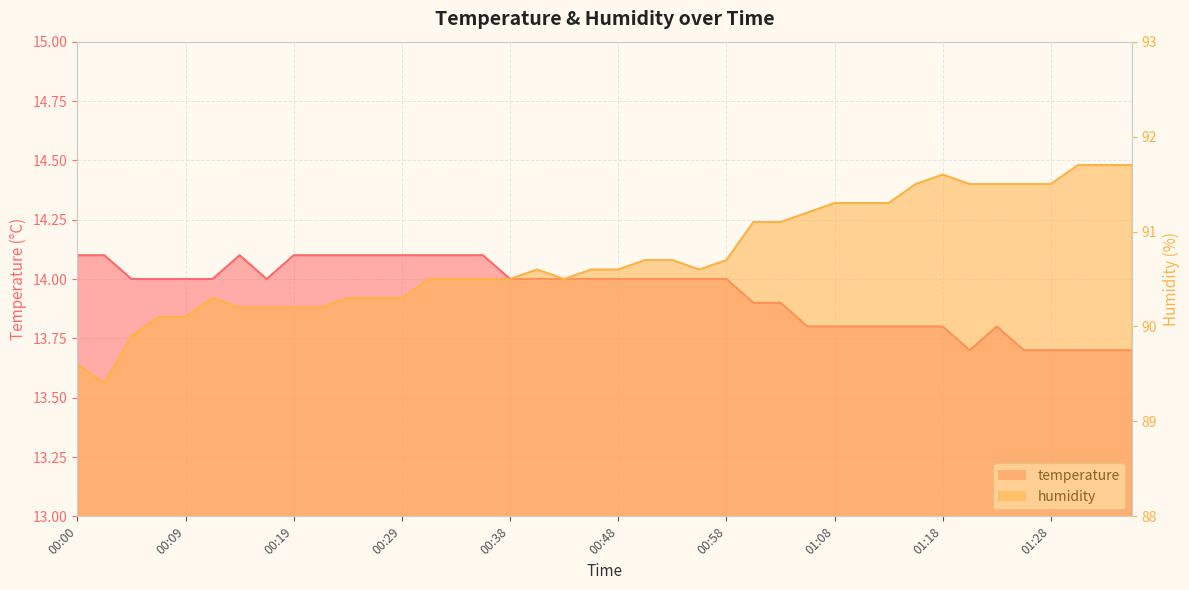

List the series in order of their peak value, lowest first.

temperature, humidity